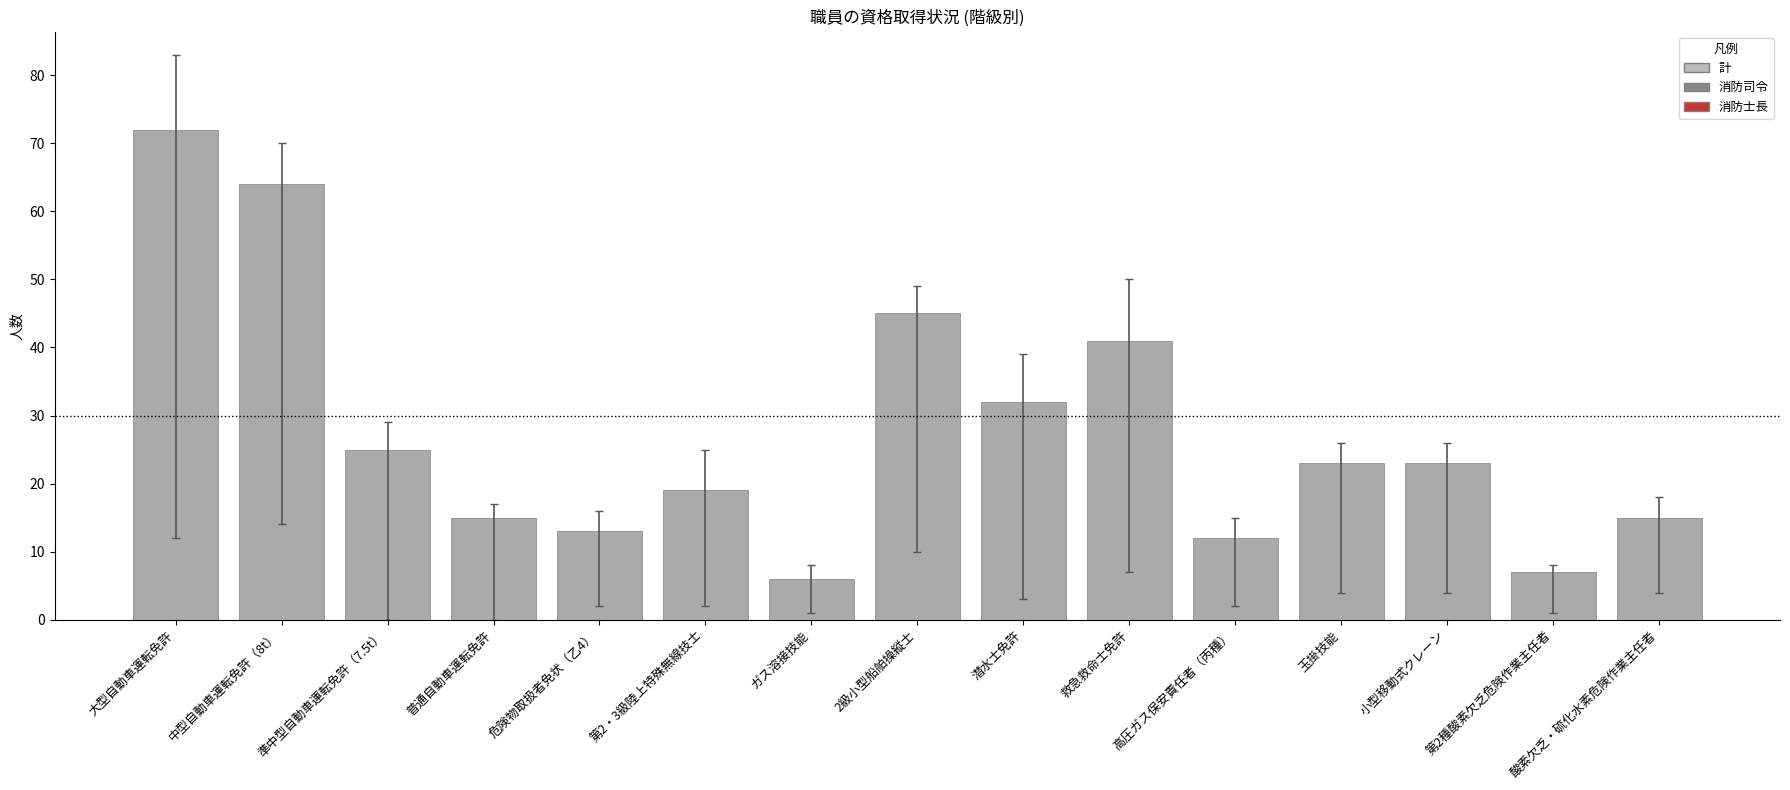

How many series are shown in this chart?

1